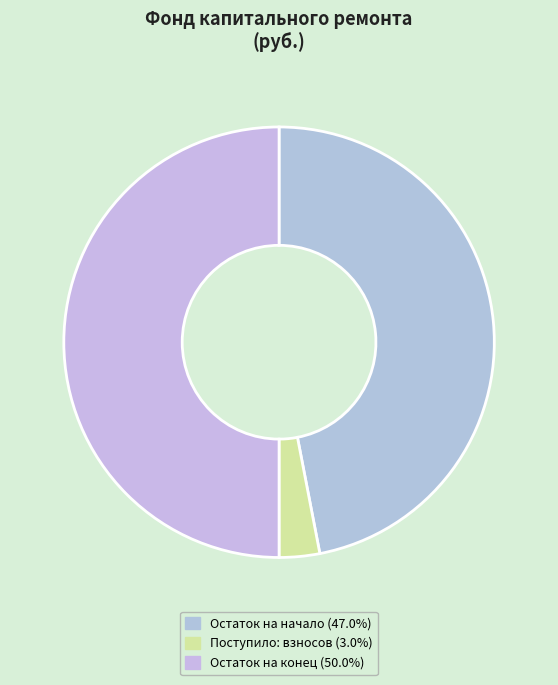

How many slices are in this pie chart?

3